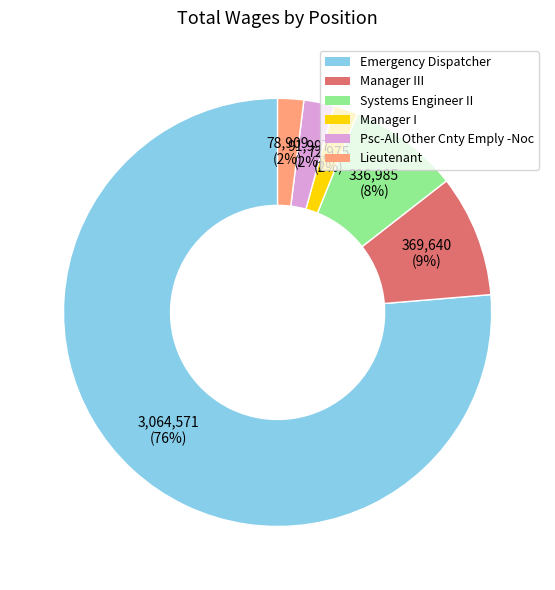

To the nearest percent, what is the average slice percentage?

17%